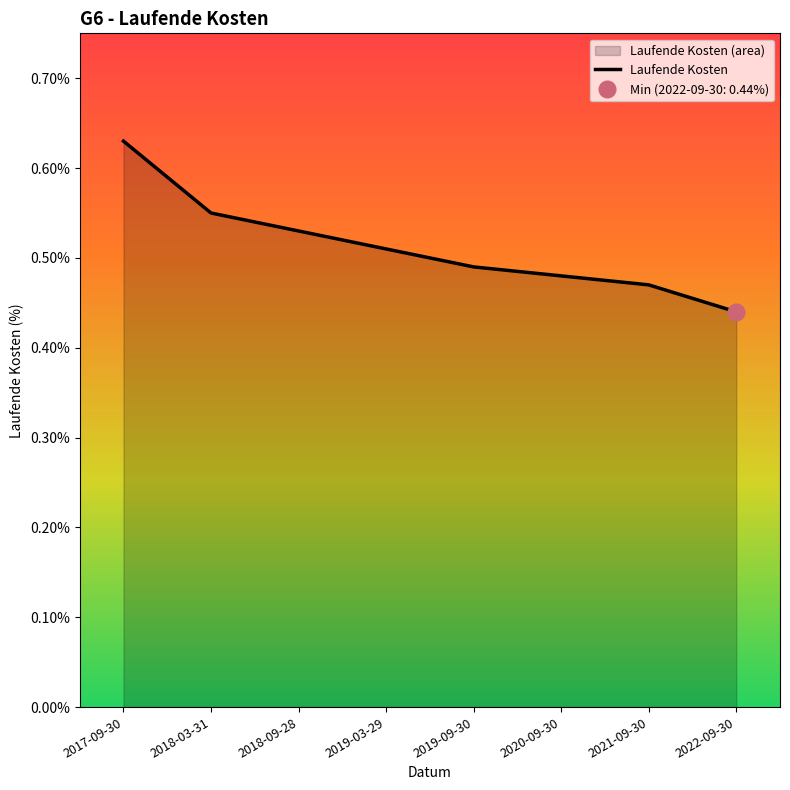

True or false: the data shows 0.5 at 2021-09-30.

True